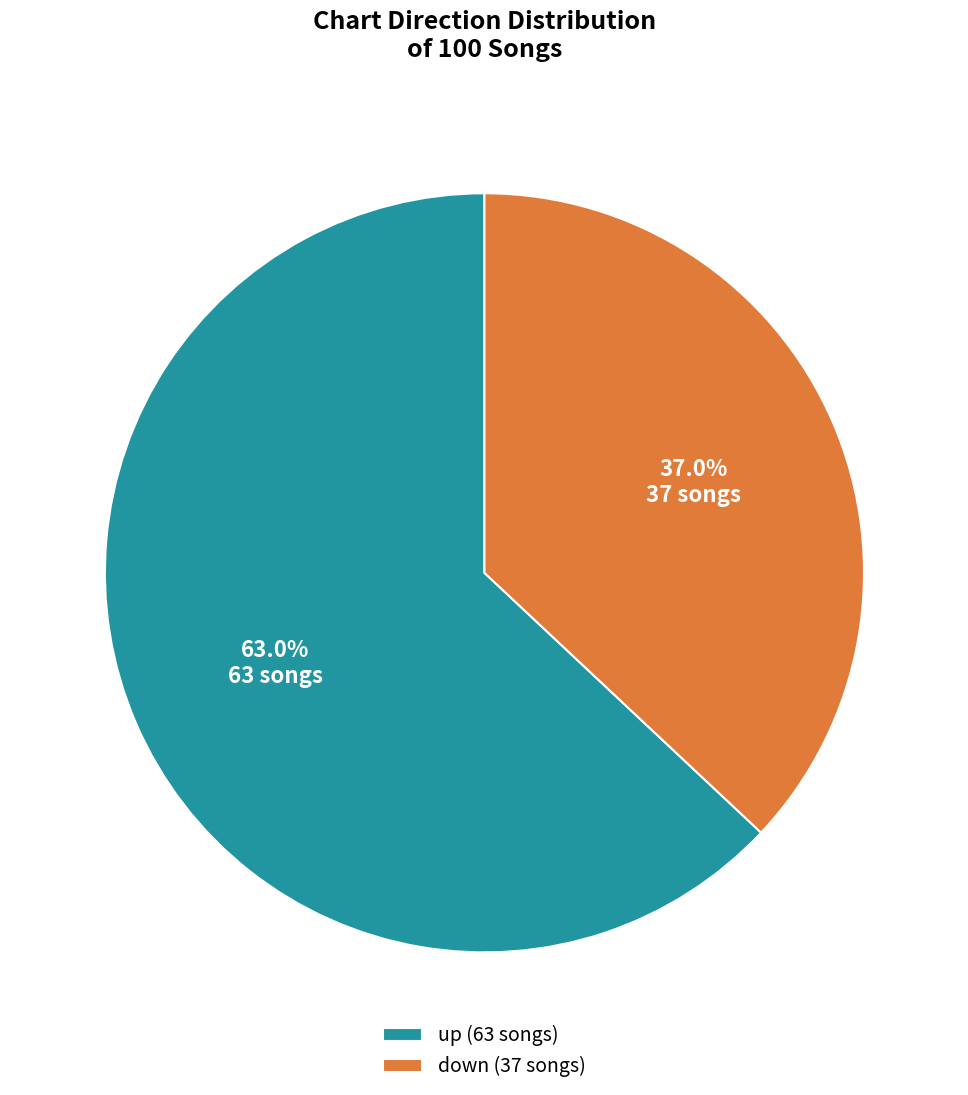

Is the sum of up and down greater than half?

Yes